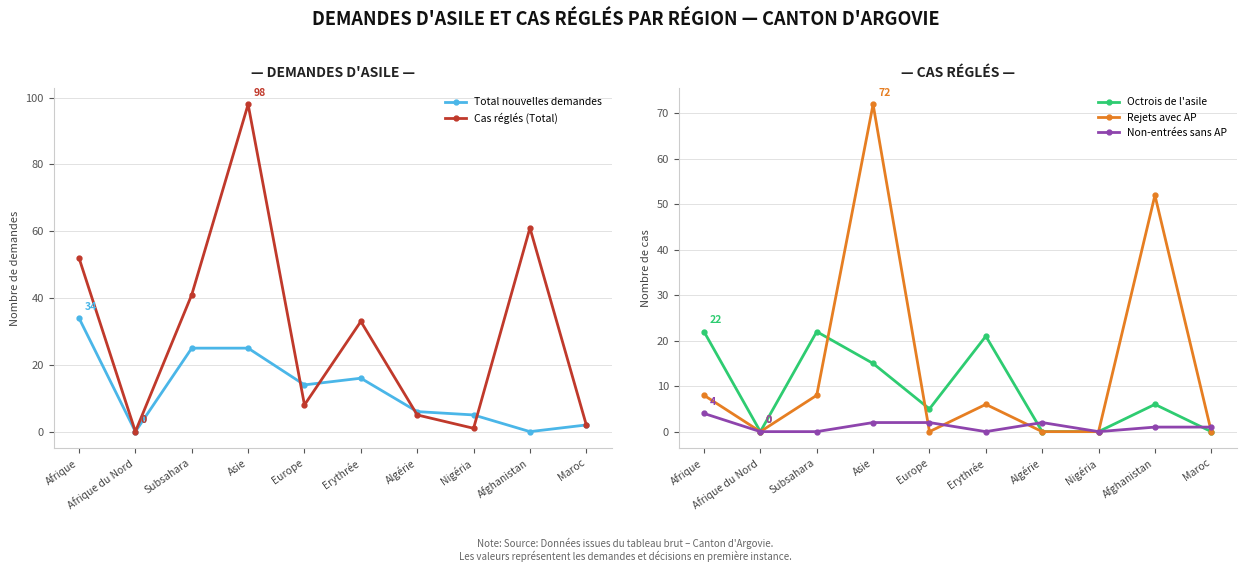

True or false: Cas réglés (Total) has more than 2 points higher than both neighbors.

True